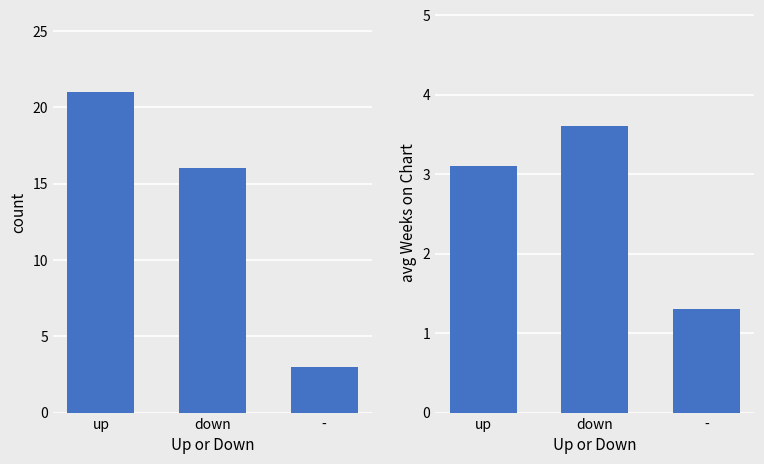

What is the label of the 1st bar from the left?

up